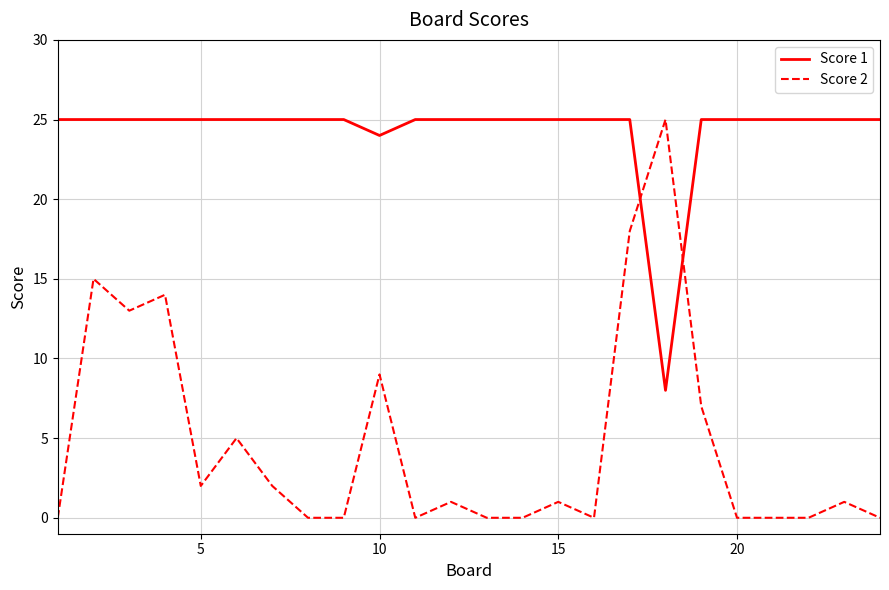

Which series has the largest range (max minus min)?

Score 2